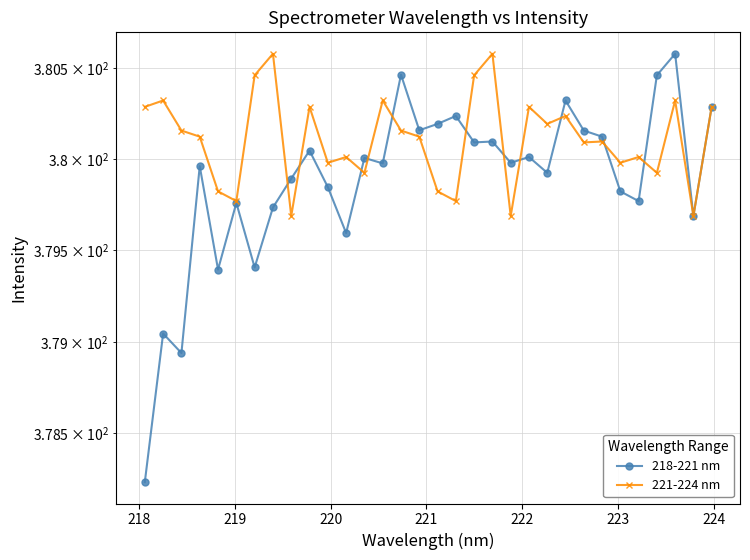

What is the difference between the maximum and second lowest values in the 221-224 nm series?

0.9